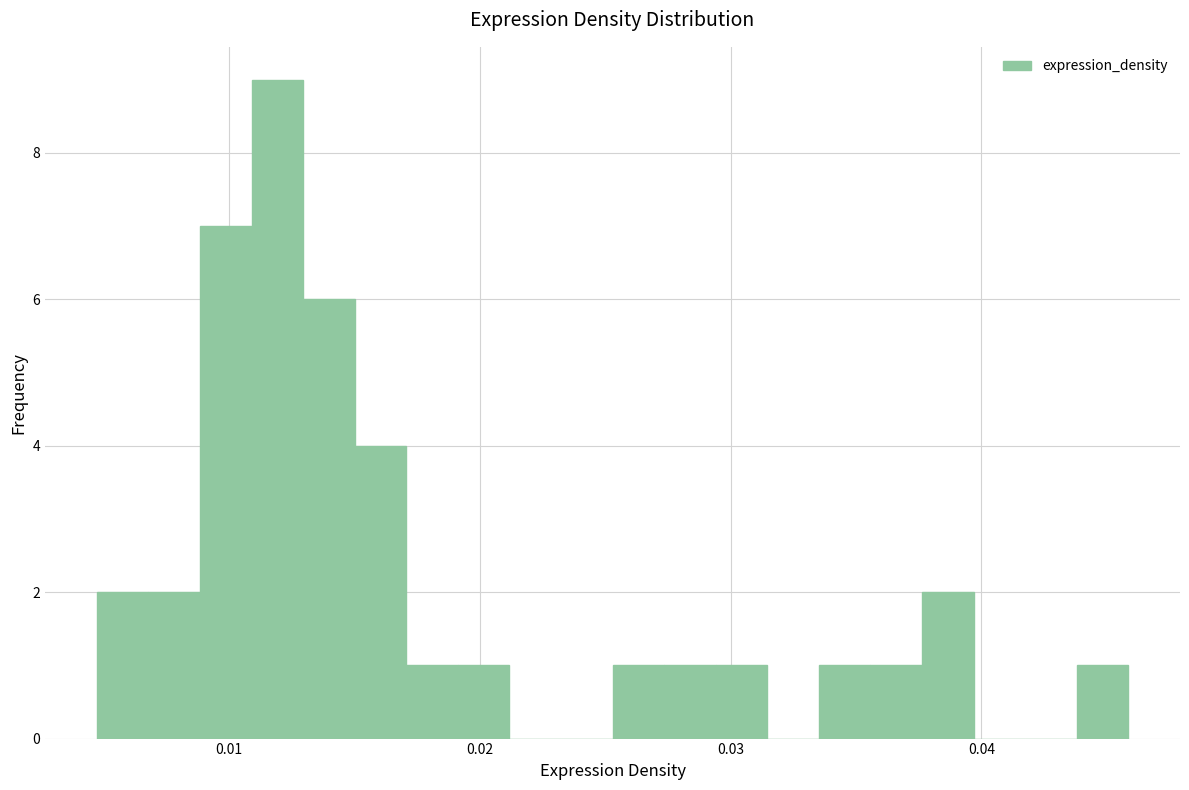

Around what value on the x-axis is the tallest bar? Give the approximate position of its centre, as read against the axis.

0.012